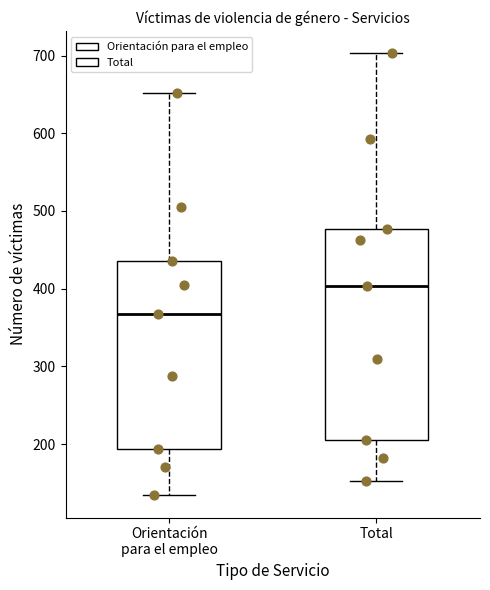

Reading left to right, transcribe this box plot: for each box, give where its median line is, the range the box spans, and where its two whiskers end, as read against the y-axis. The values are not printed on the chart, so give them approximately, as read against the axis.

Orientación para el empleo: median 370, box 190 to 440, whiskers 130 to 650
Total: median 400, box 210 to 480, whiskers 150 to 700